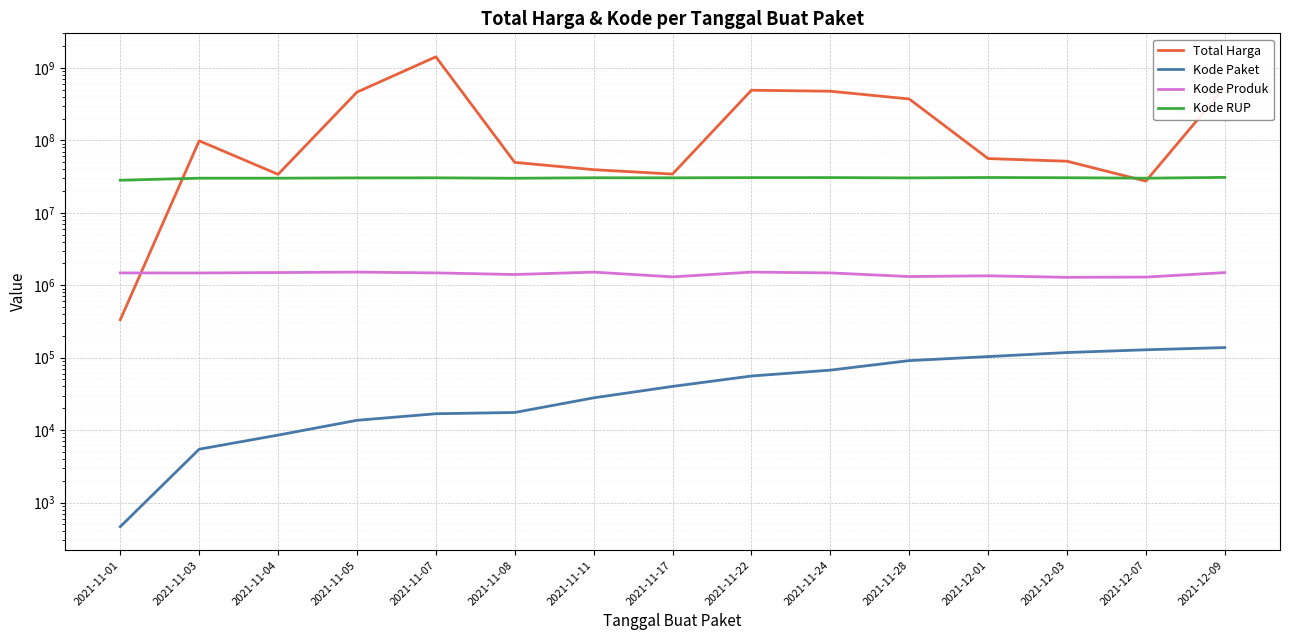

Which label corresponds to the largest value in the chart?

2021-11-07